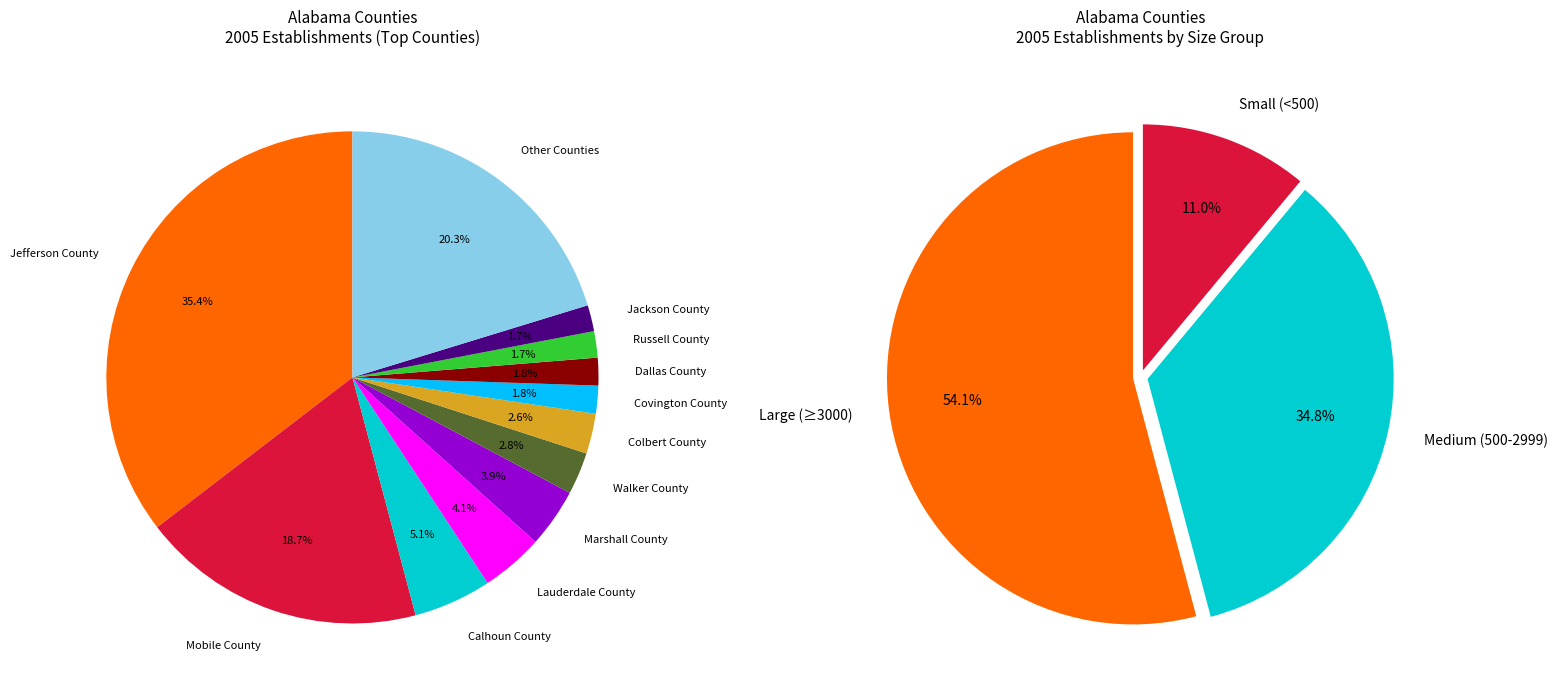

Which category has the biggest portion of the pie?

Jefferson County